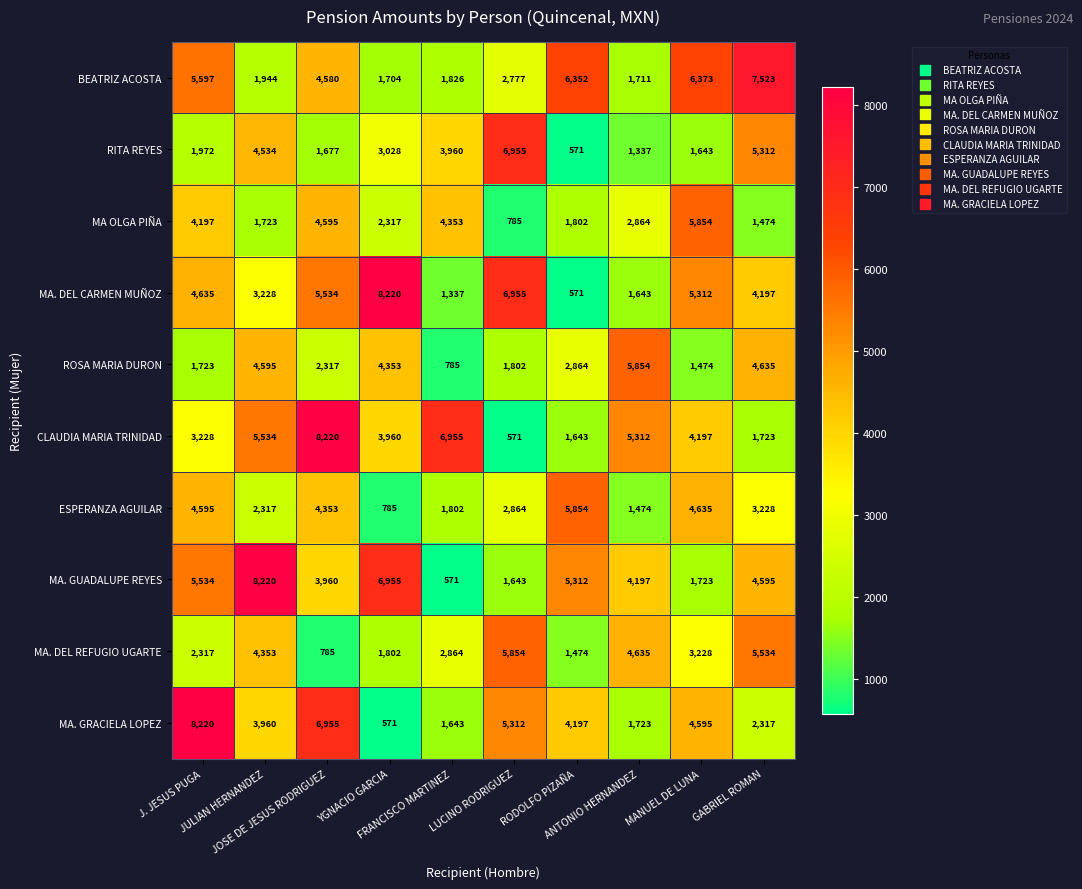

What is the minimum value shown in the chart?

571